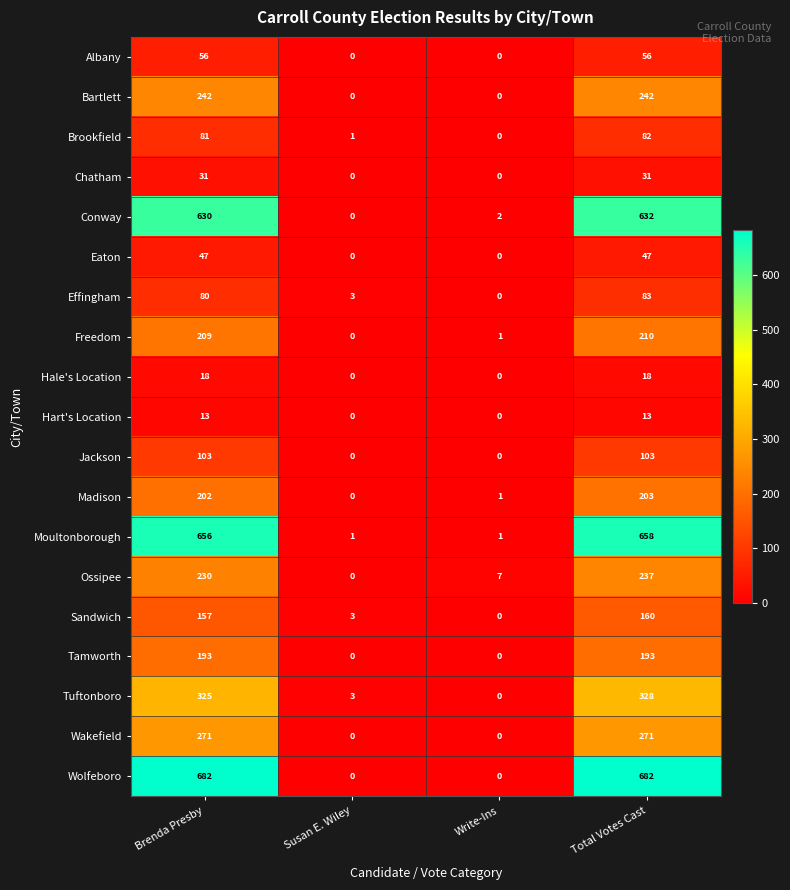

At how many categories does at least one series exceed 354?

2